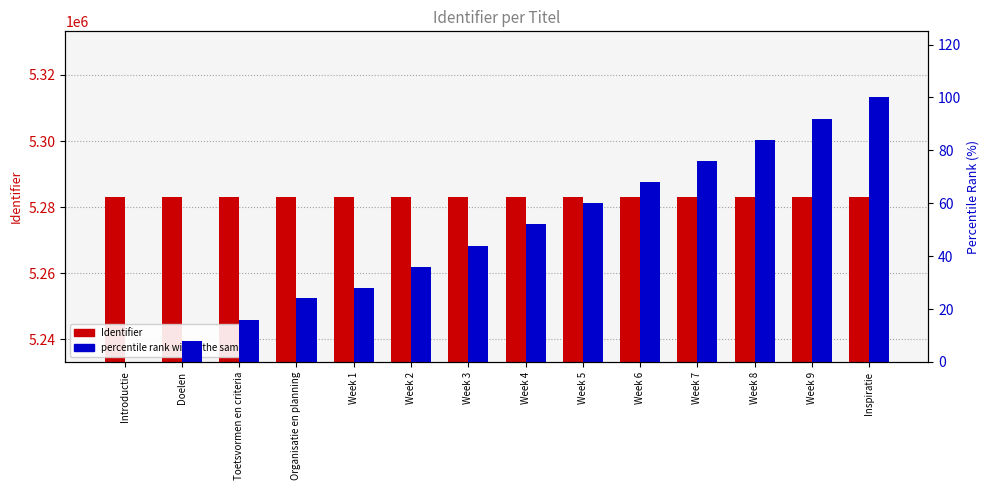

How many bars are there in total?

28